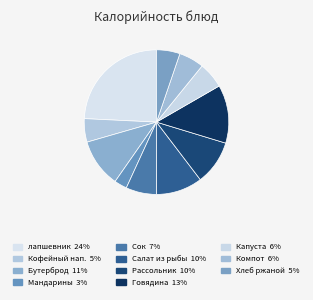

How many segments does this pie chart have?

11